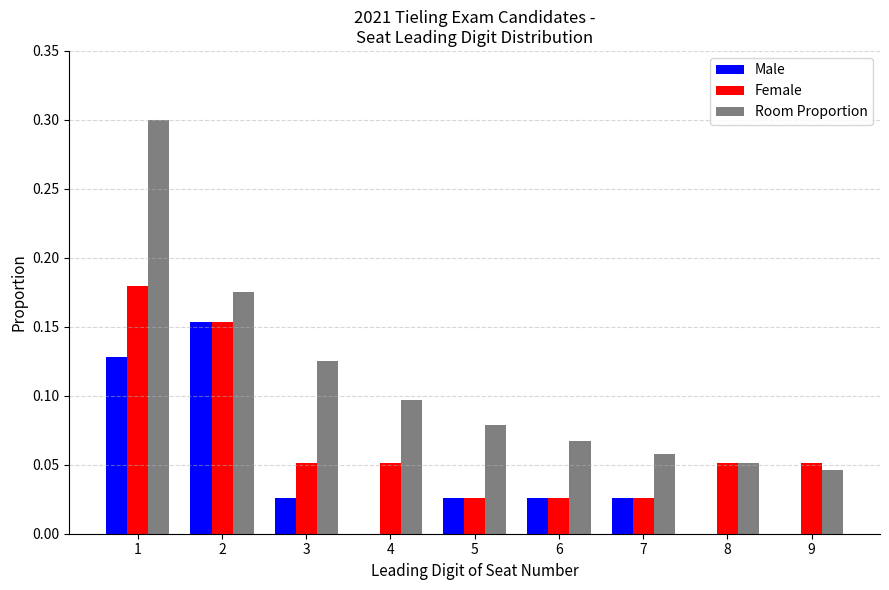

Is it true that Female equals 0.1 at 8?

True